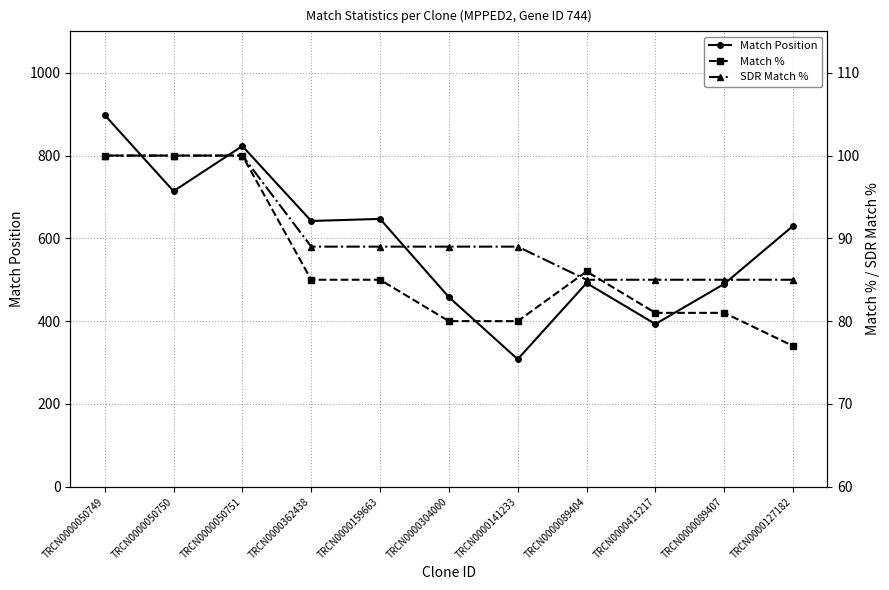

Read the SDR Match % value at TRCN0000050751, to the nearest 5.

100